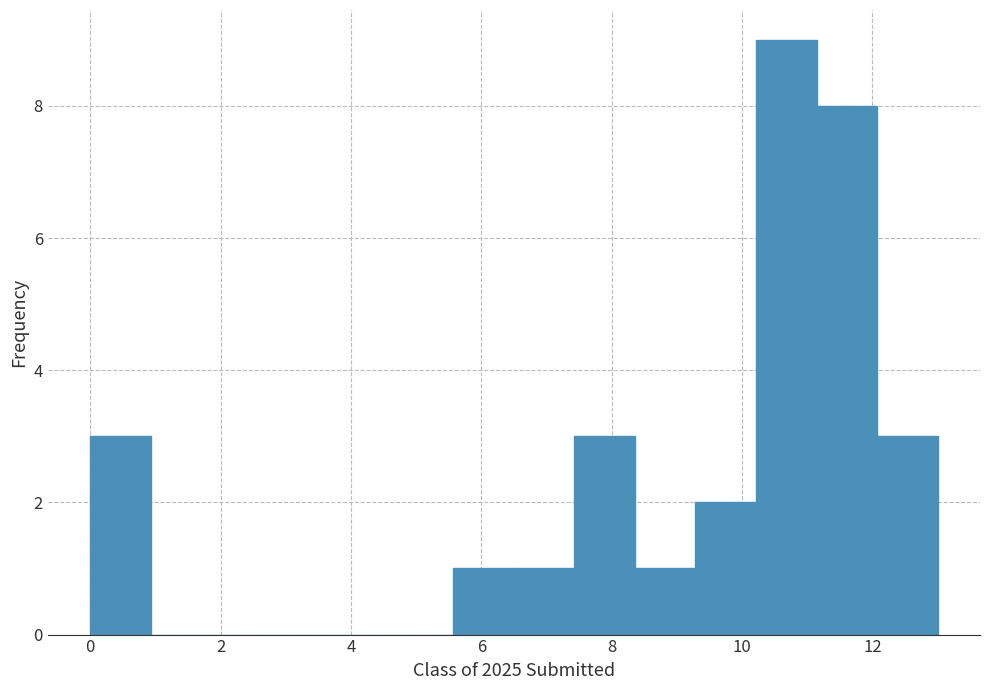

Reading left to right, transcribe this chart: for each bar, give the range it covers on the x-axis and its height. Neither the bar edges nor the heights are printed on the chart, so give them approximately, as read against the axes.

0.0 to 1.0: 3
1.0 to 1.8: 0
1.8 to 2.8: 0
2.8 to 3.8: 0
3.8 to 4.6: 0
4.6 to 5.6: 0
5.6 to 6.6: 1
6.6 to 7.4: 1
7.4 to 8.4: 3
8.4 to 9.2: 1
9.2 to 10.2: 2
10.2 to 11.2: 9
11.2 to 12.0: 8
12.0 to 13.0: 3